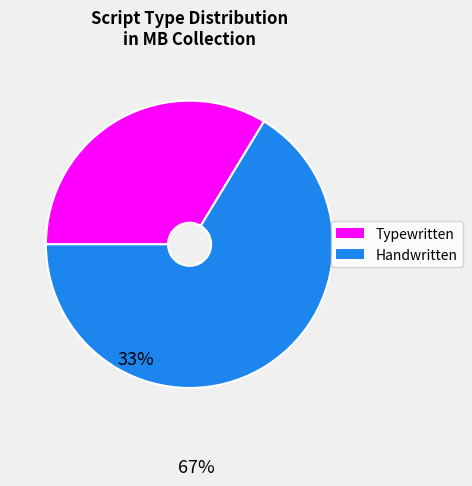

Does any single category account for the majority?

Yes